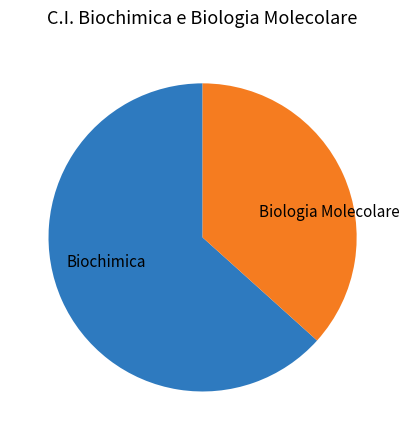

Which category has the biggest portion of the pie?

Biochimica